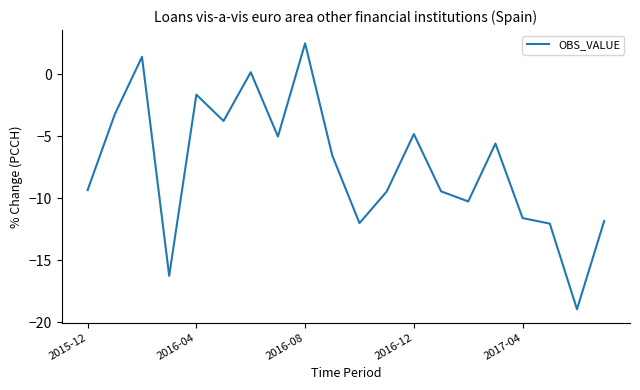

How many positive values are there?

3